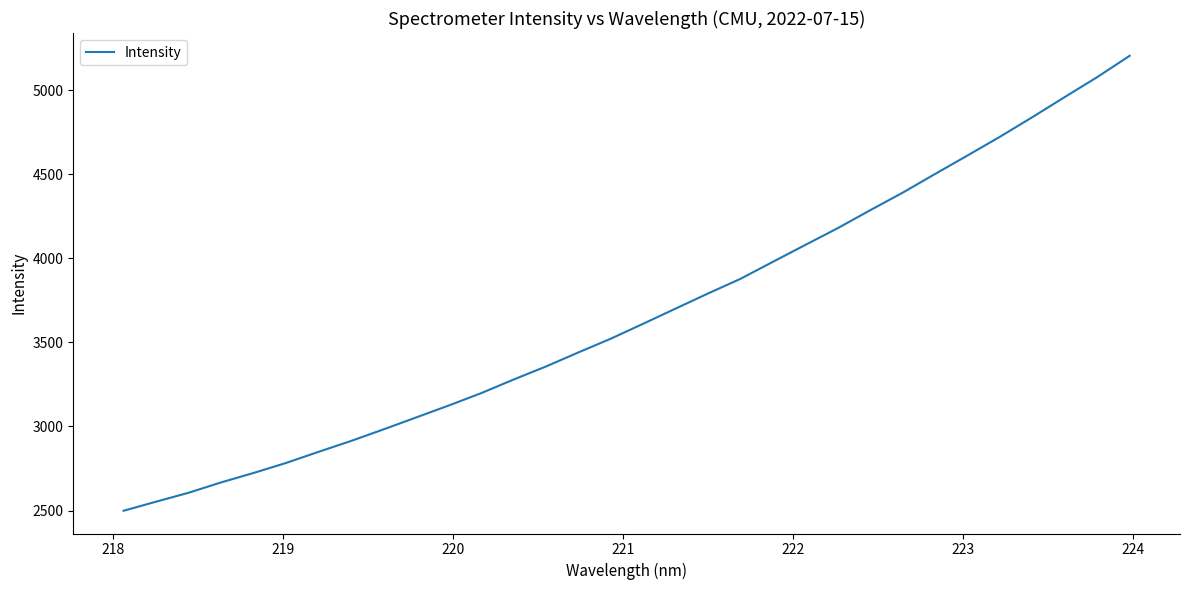

What is the difference between the maximum and minimum values?

2705.0